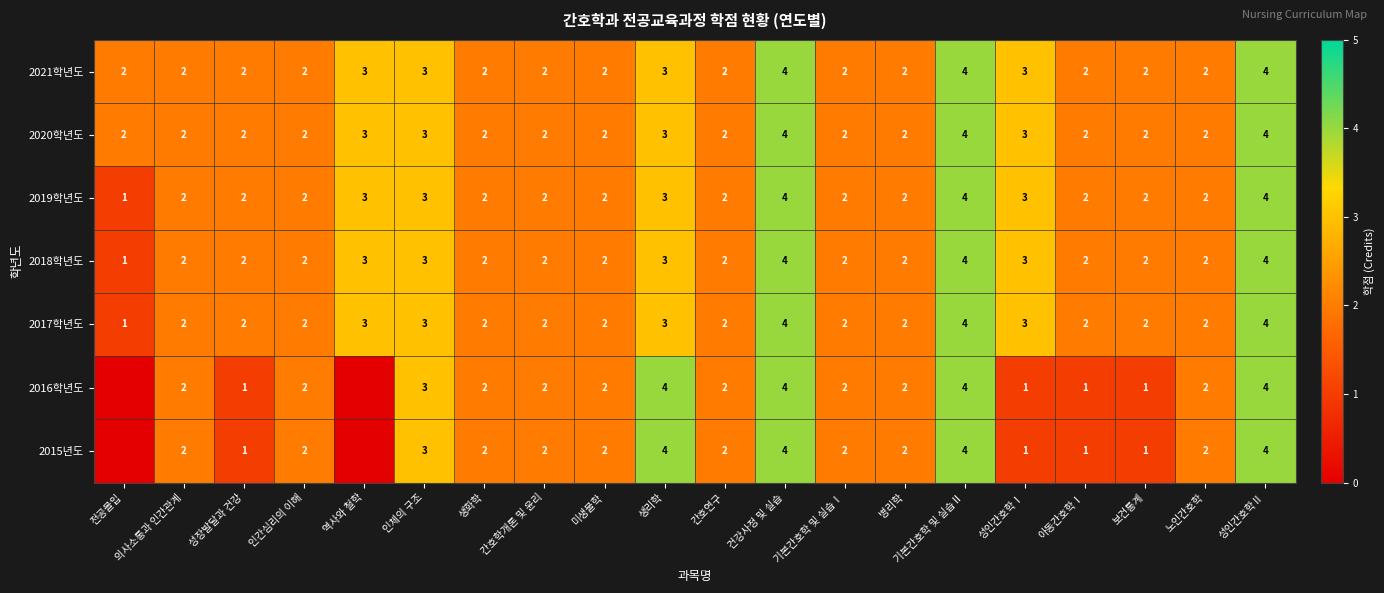

The 2019학년도 series shows 4 at 성인간호학Ⅰ. True or false?

False